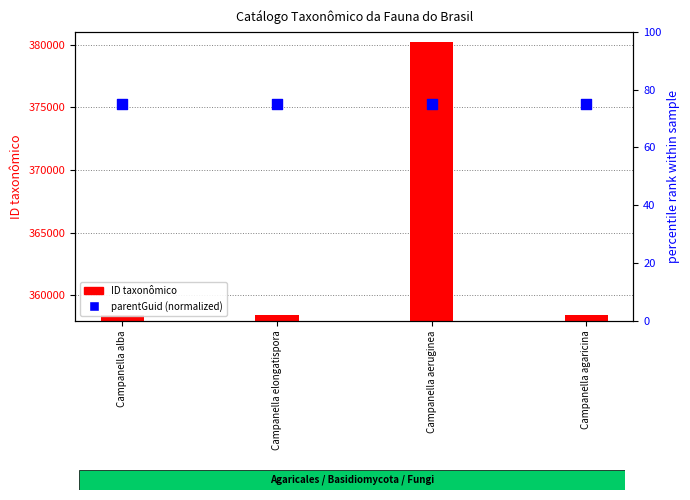

Is the value of parentGuid (normalized) at Campanella alba greater than the value of ID taxonômico at Campanella aeruginea?

No